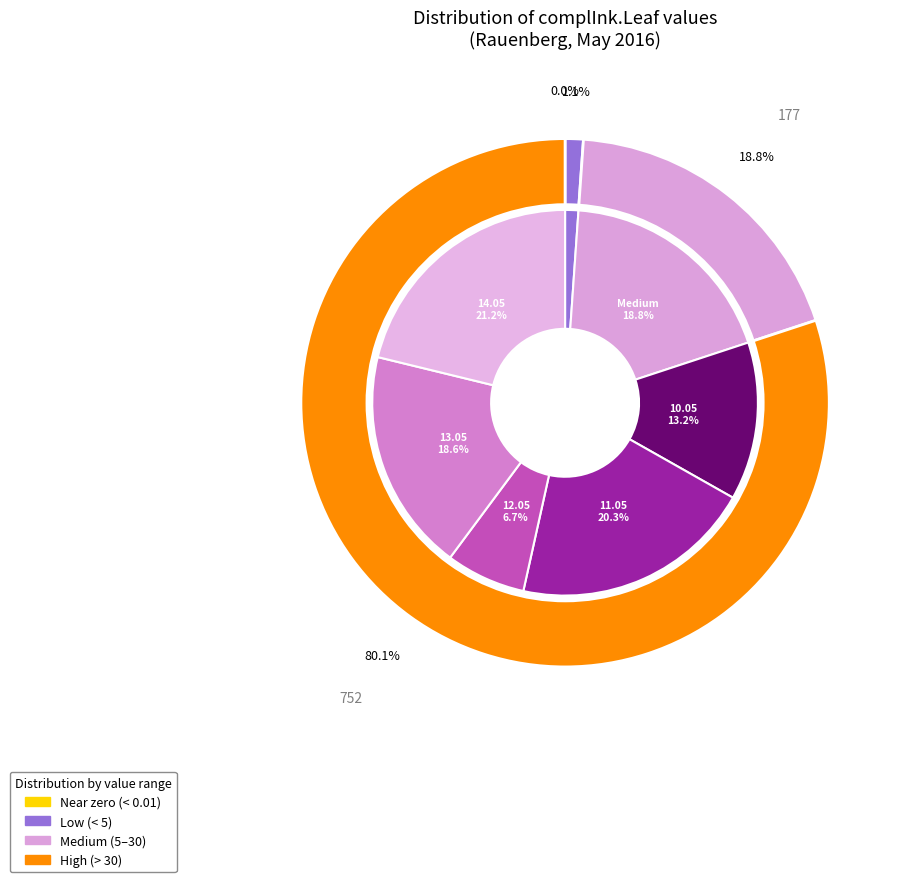

Is it true that 08.05.2016 is 0% of the pie?

True